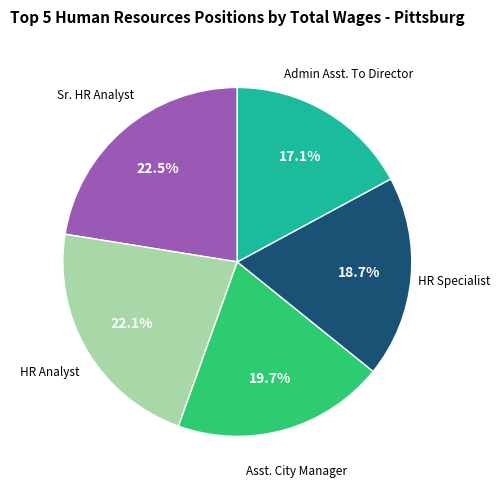

Is there any slice that represents more than half of the pie?

No